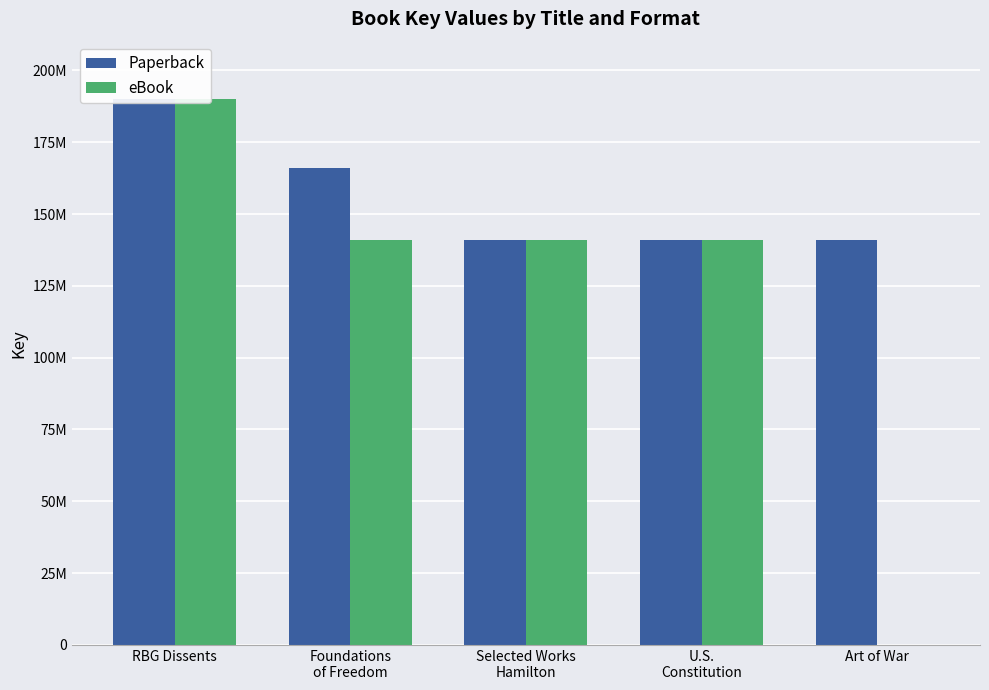

Count the number of data series in this chart.

2